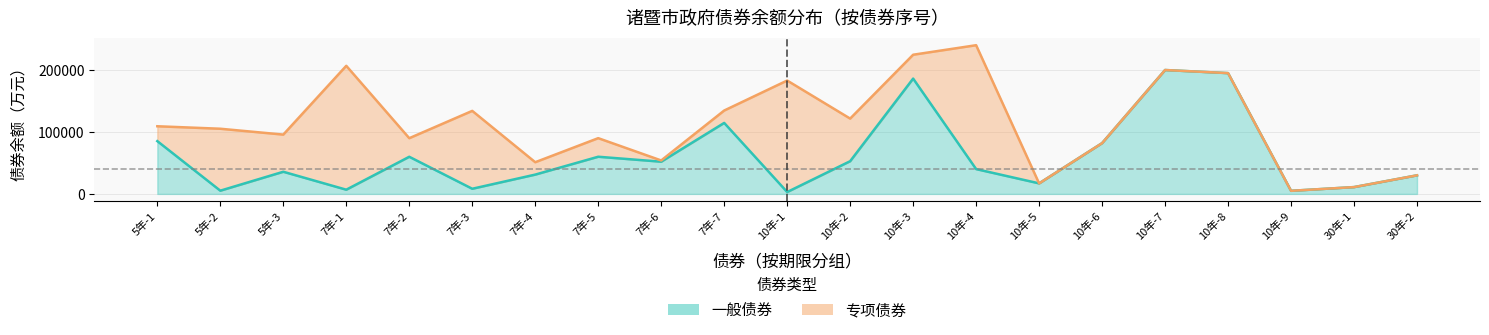

The value at 10年-1 is 3020.0. True or false?

True